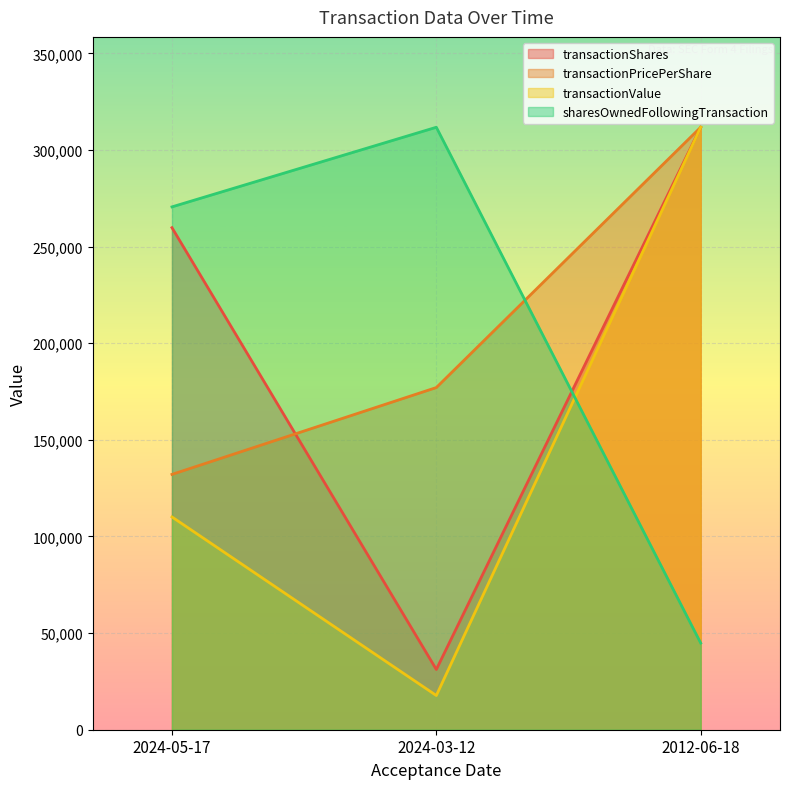

What position from the left is 2024-05-17?

1